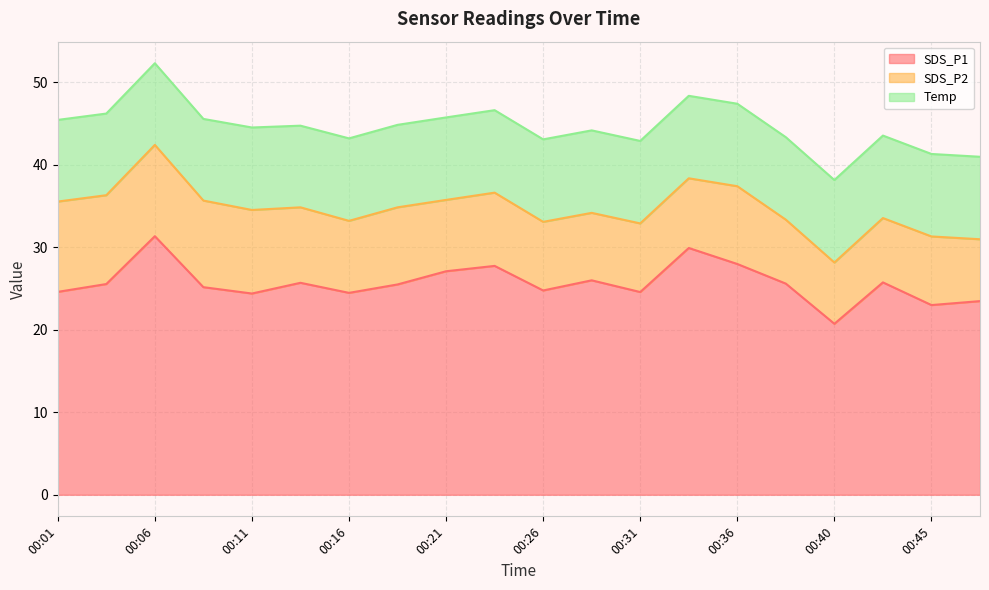

Reading right to left, list all the values displayed in this chart.

SDS_P1: 00:48=23.5	00:45=23.0	00:43=25.8	00:40=20.7	00:38=25.6	00:36=28.0	00:33=29.9	00:31=24.6	00:28=26.0	00:26=24.8	00:23=27.8	00:21=27.1	00:18=25.5	00:16=24.5	00:13=25.7	00:11=24.4	00:09=25.2	00:06=31.4	00:03=25.6	00:01=24.6
SDS_P2: 00:48=7.5	00:45=8.3	00:43=7.8	00:40=7.4	00:38=7.8	00:36=9.4	00:33=8.4	00:31=8.3	00:28=8.2	00:26=8.3	00:23=8.9	00:21=8.7	00:18=9.3	00:16=8.7	00:13=9.2	00:11=10.1	00:09=10.5	00:06=11.1	00:03=10.8	00:01=10.9
Temp: 00:48=10.0	00:45=10.0	00:43=10.0	00:40=10.0	00:38=10.0	00:36=10.0	00:33=10.0	00:31=10.0	00:28=10.0	00:26=10.0	00:23=10.0	00:21=10.0	00:18=10.0	00:16=10.0	00:13=9.9	00:11=10.0	00:09=9.9	00:06=9.9	00:03=9.9	00:01=9.9